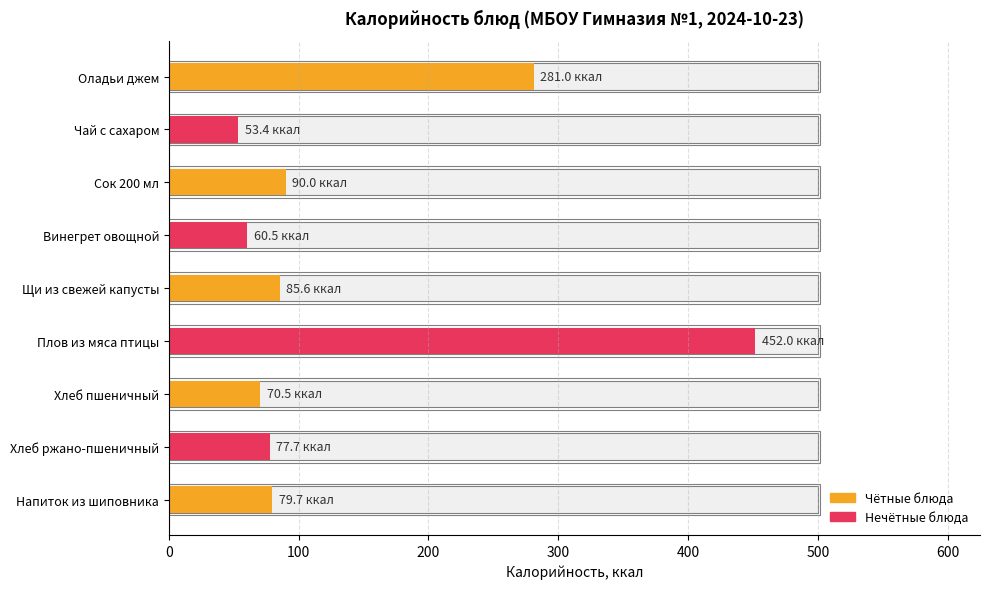

Is it true that the value at Чай с сахаром is 82.5?

False